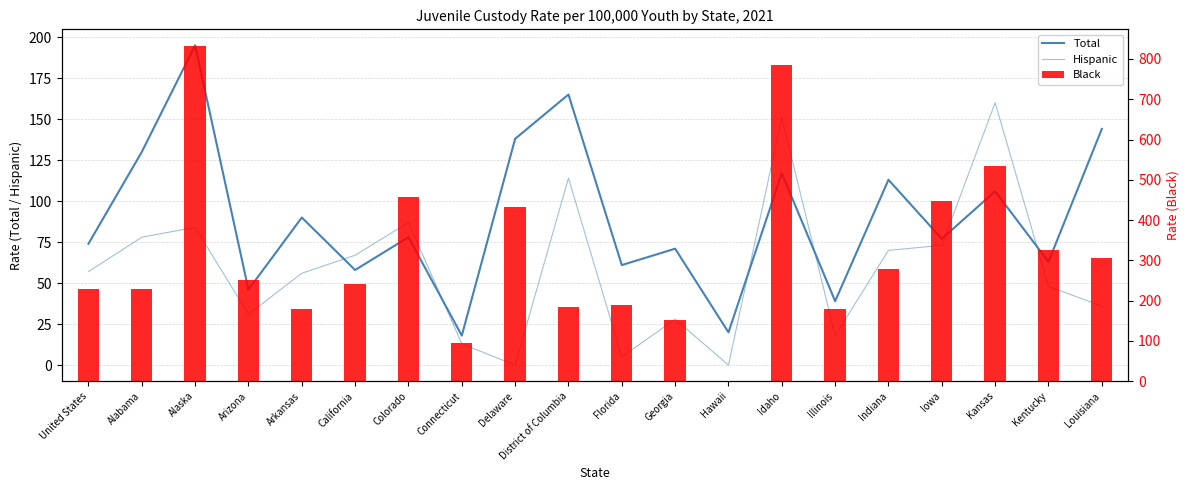

What is the sum of the Total values at District of Columbia and Arizona?

211